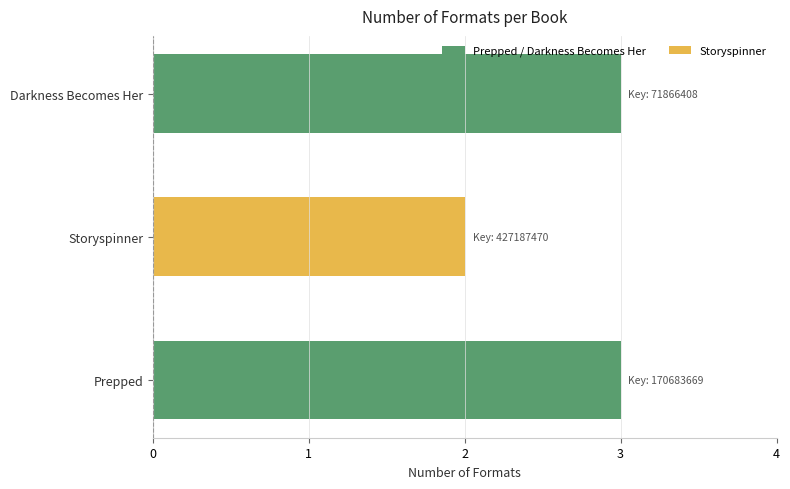

Reading bottom to top, extract all data points from this chart.

Prepped=3	Storyspinner=2	Darkness Becomes Her=3